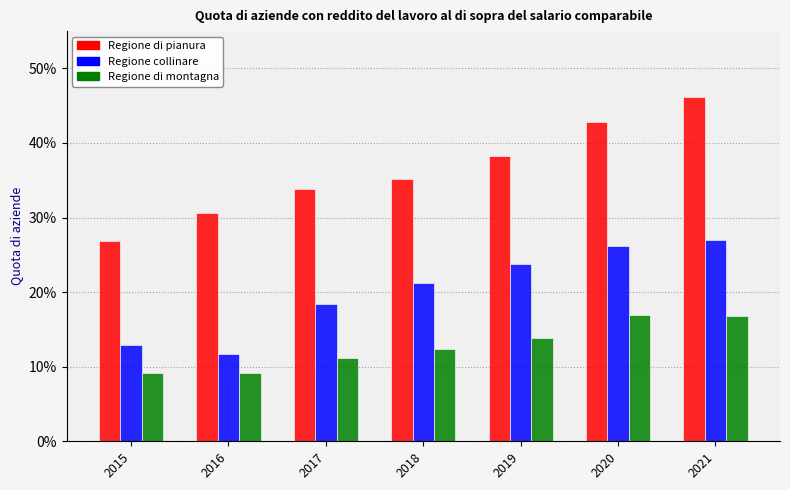

What are all the series names shown in the legend?

Regione di pianura, Regione collinare, Regione di montagna